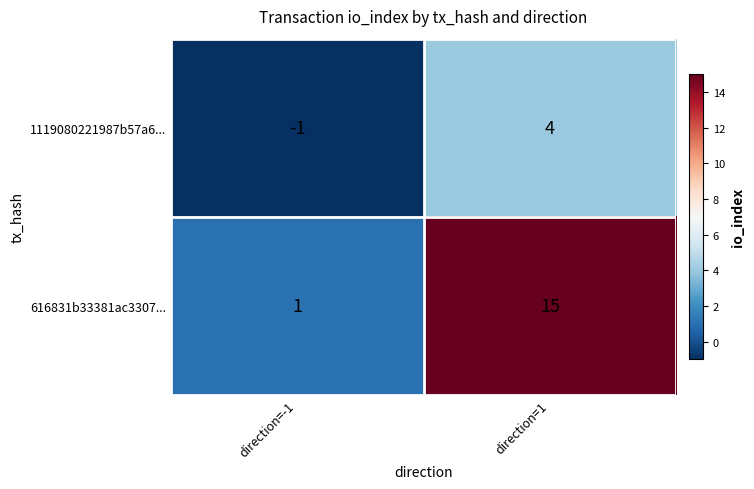

Reading left to right, list all the values displayed in this chart.

1119080221987b57a6...: direction=-1=-1	direction=1=4
616831b33381ac3307...: direction=-1=1	direction=1=15